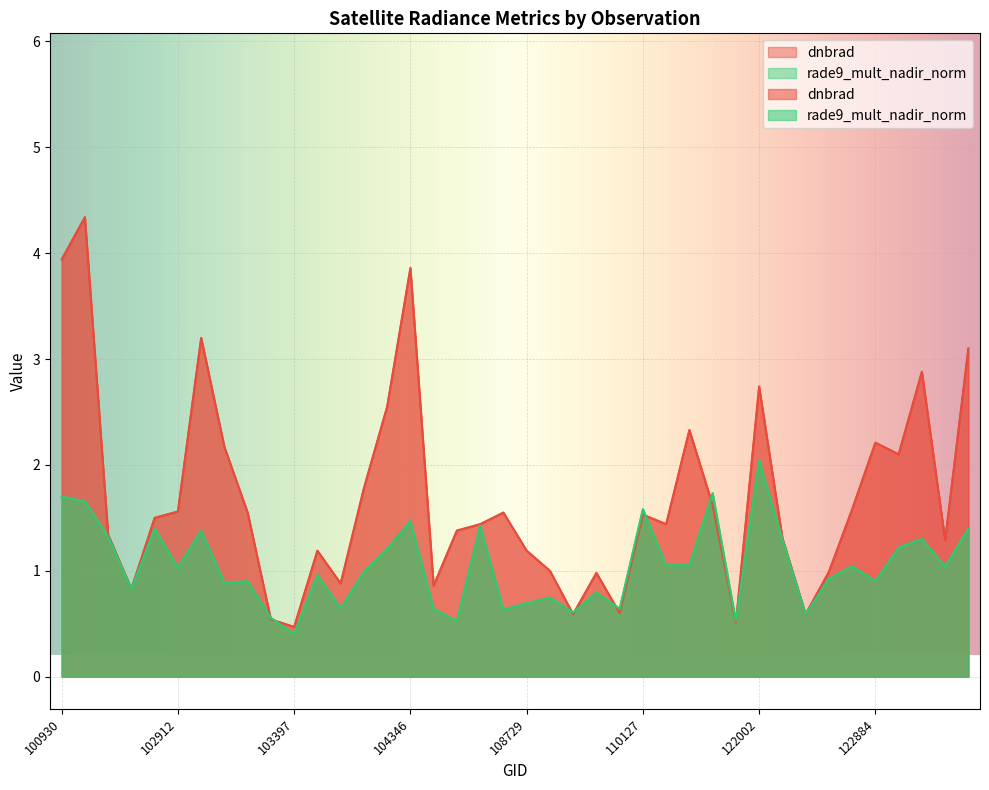

Which category has the lowest value across all series?

103397